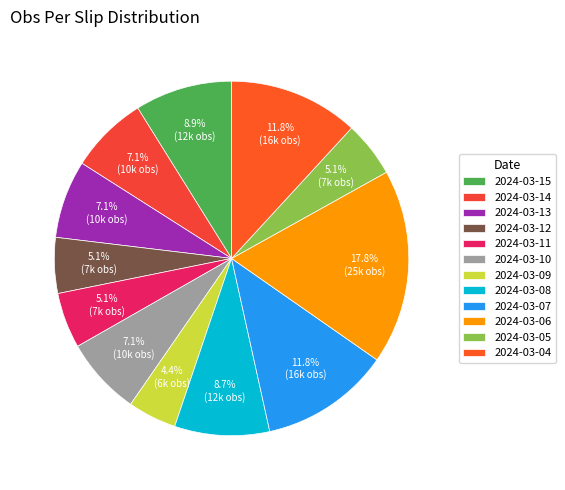

Which slice is the largest?

2024-03-06